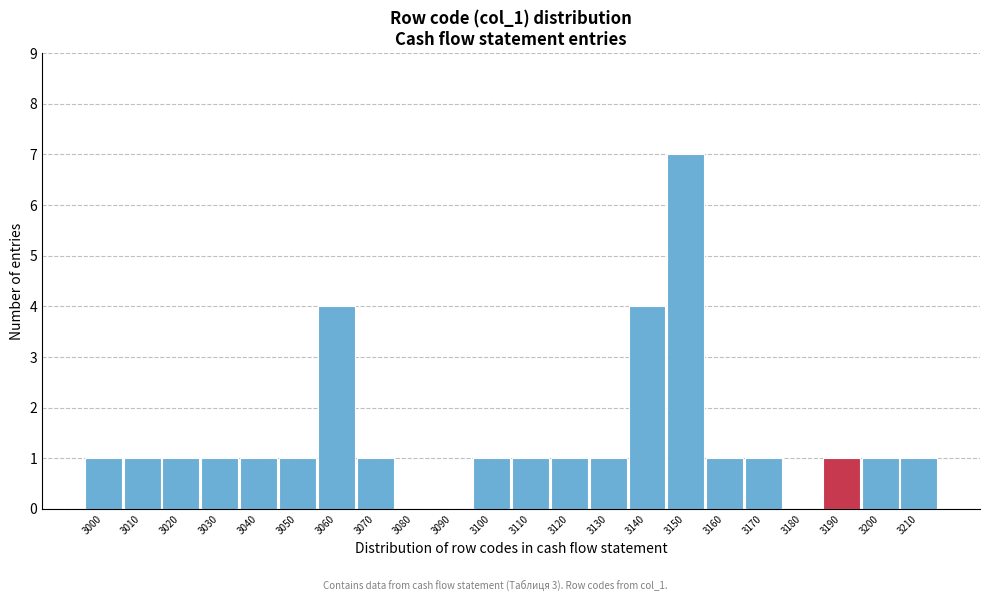

Reading left to right, list all the values displayed in this chart.

3000=1	3010=1	3020=1	3030=1	3040=1	3050=1	3060=4	3070=1	3080=0	3090=0	3100=1	3110=1	3120=1	3130=1	3140=4	3150=7	3160=1	3170=1	3180=0	3190=1	3200=1	3210=1